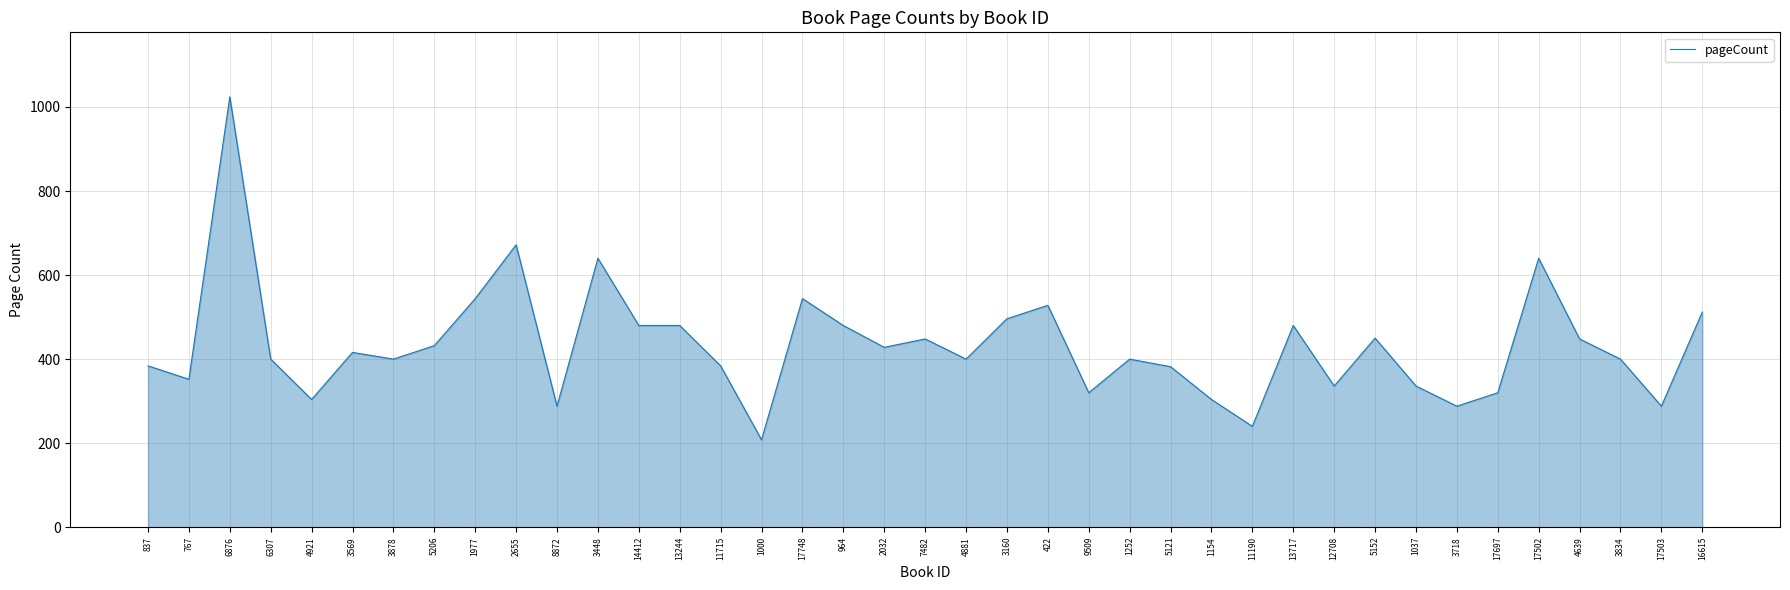

Which category has the highest value across all series?

6876